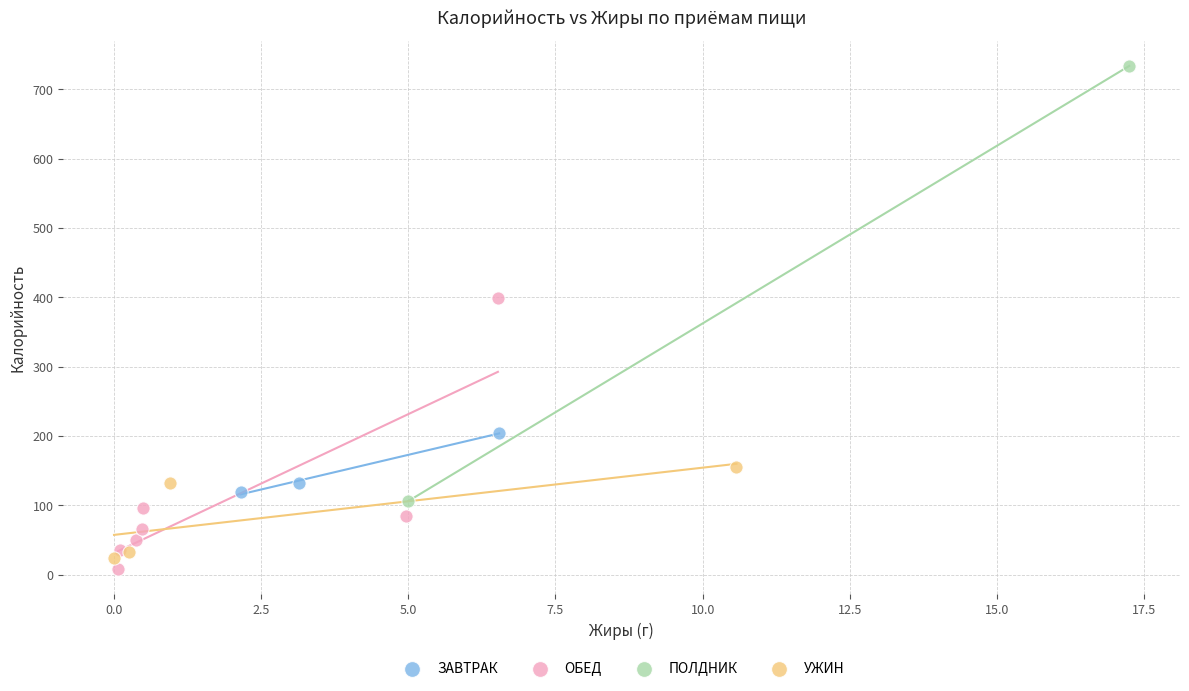

Which series reaches the minimum Y coordinate?

ОБЕД